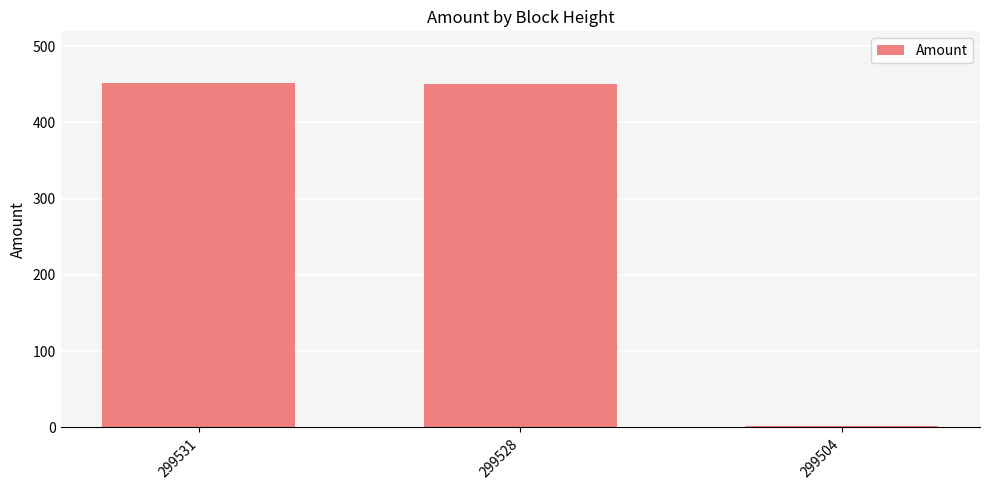

The value at 299531 is 713.2. True or false?

False